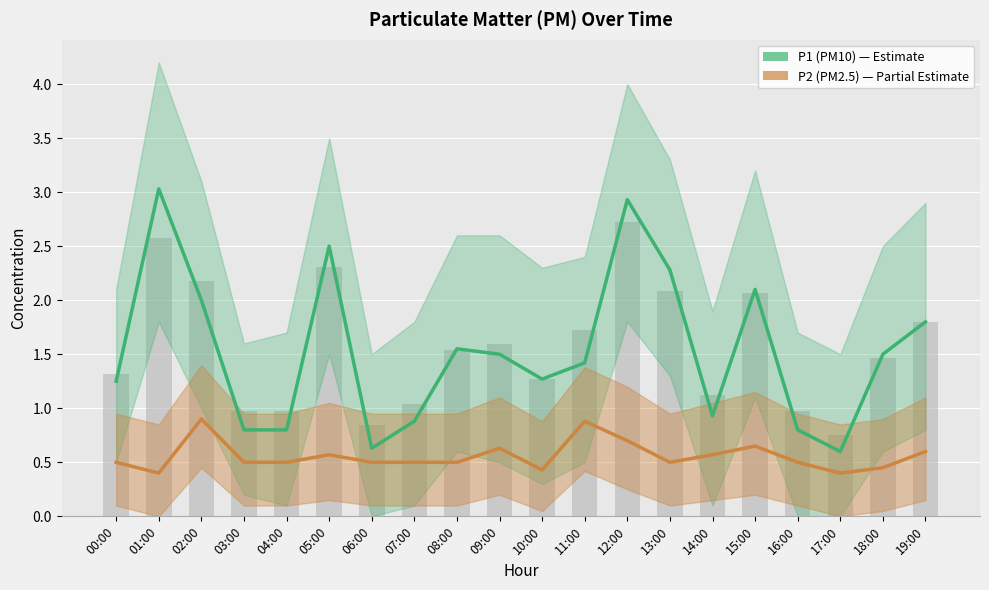

Reading right to left, extract all data points from this chart.

P1 (PM10): 19:00=1.8	18:00=1.5	17:00=0.6	16:00=0.8	15:00=2.1	14:00=0.9	13:00=2.3	12:00=2.9	11:00=1.4	10:00=1.3	09:00=1.5	08:00=1.6	07:00=0.9	06:00=0.6	05:00=2.5	04:00=0.8	03:00=0.8	02:00=2.0	01:00=3.0	00:00=1.2
P2 (PM2.5): 19:00=0.6	18:00=0.5	17:00=0.4	16:00=0.5	15:00=0.7	14:00=0.6	13:00=0.5	12:00=0.7	11:00=0.9	10:00=0.4	09:00=0.6	08:00=0.5	07:00=0.5	06:00=0.5	05:00=0.6	04:00=0.5	03:00=0.5	02:00=0.9	01:00=0.4	00:00=0.5